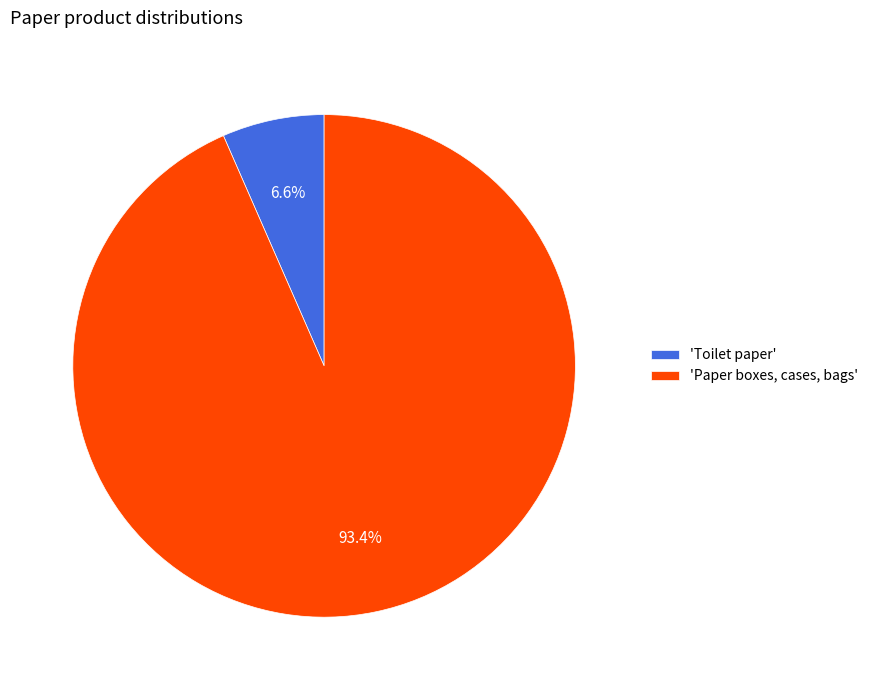

Which has a higher value, 'Paper boxes, cases, bags' or 'Toilet paper'?

'Paper boxes, cases, bags'